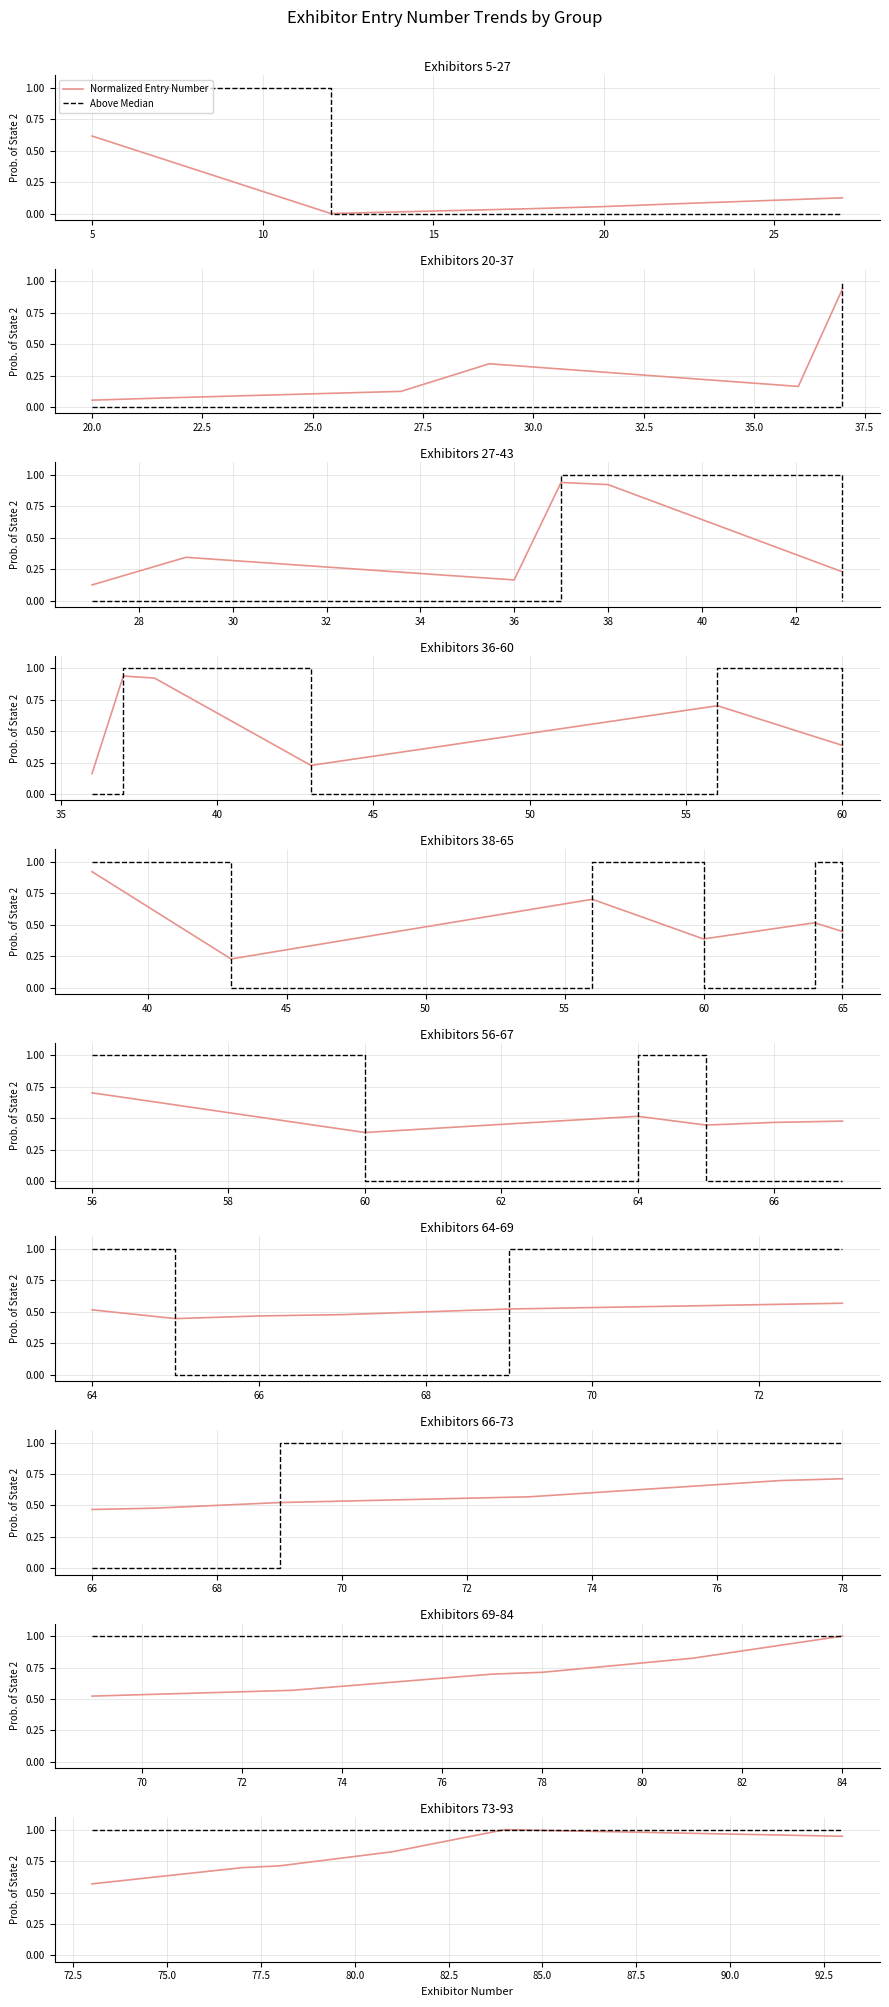

True or false: Above Median and Normalized Entry Number cross at least once.

False